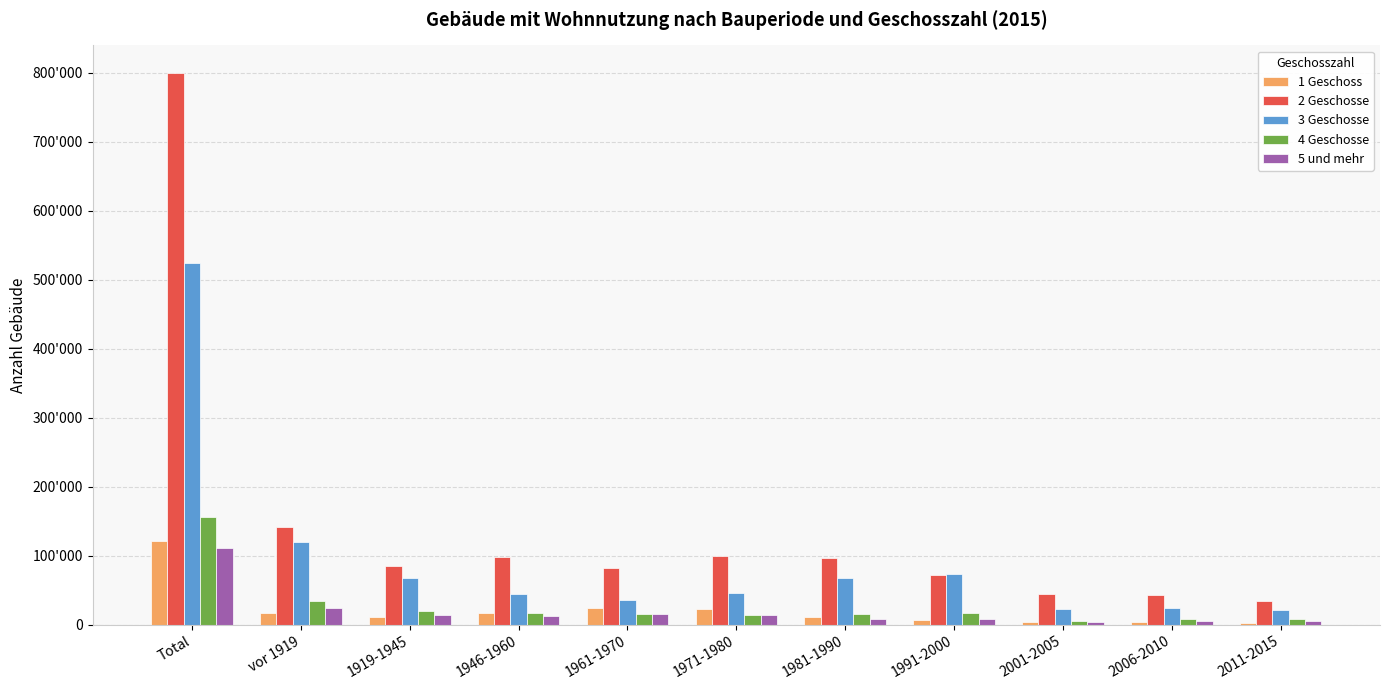

What is the label of the 11th bar from the left?

2011-2015